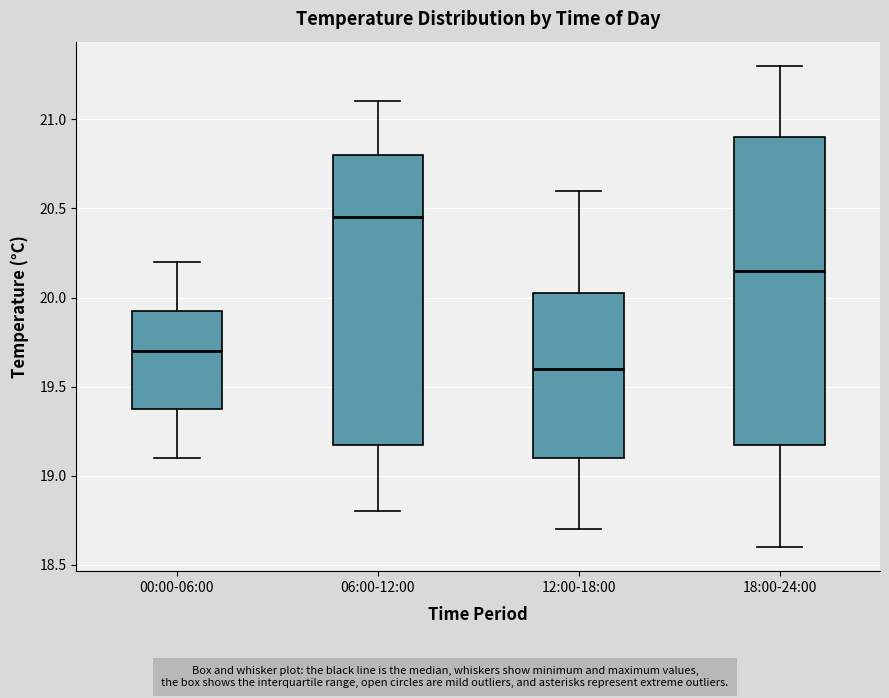

Reading left to right, transcribe this box plot: for each box, give where its median line is, the range the box spans, and where its two whiskers end, as read against the y-axis. The values are not printed on the chart, so give them approximately, as read against the axis.

00:00-06:00: median 19.70, box 19.40 to 19.95, whiskers 19.10 to 20.20
06:00-12:00: median 20.45, box 19.20 to 20.80, whiskers 18.80 to 21.10
12:00-18:00: median 19.60, box 19.10 to 20.05, whiskers 18.70 to 20.60
18:00-24:00: median 20.15, box 19.20 to 20.90, whiskers 18.60 to 21.30